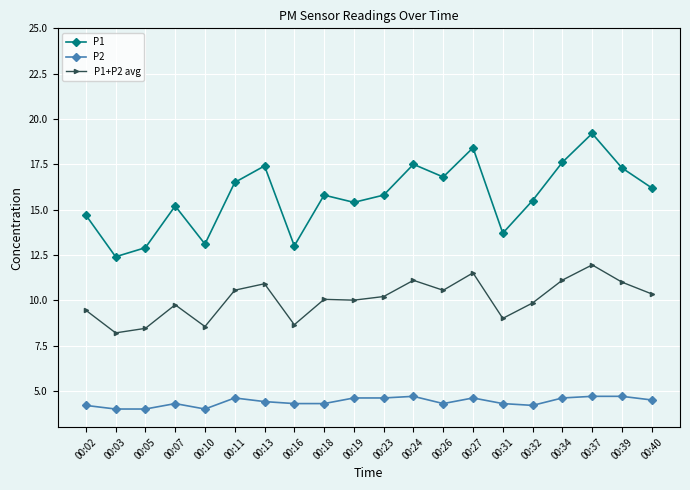

Which series has the largest total across all categories?

P1